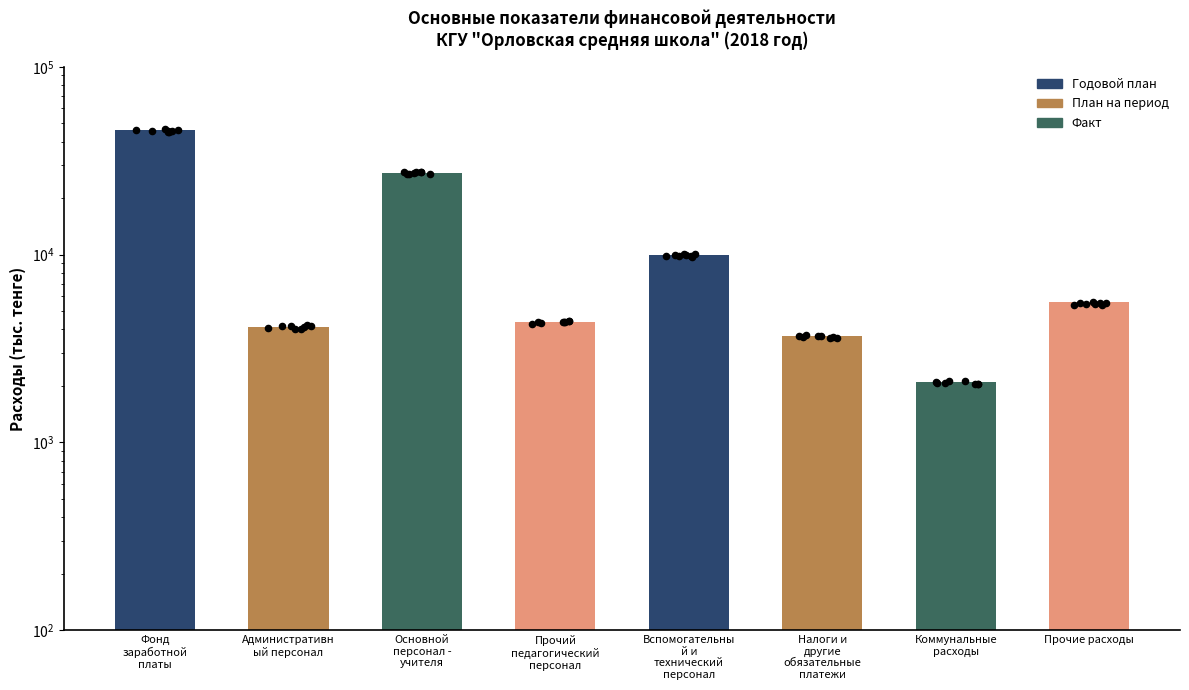

What is the change in value from Фонд
заработной
платы to Основной
персонал -
учителя?

-18496.4